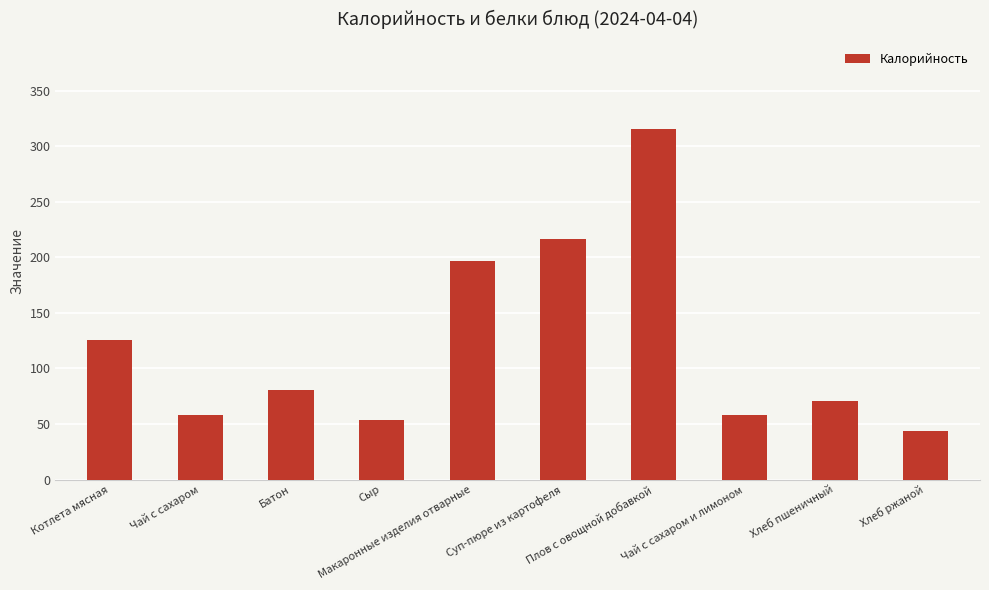

At which category does the chart reach its peak across all series?

Плов с овощной добавкой